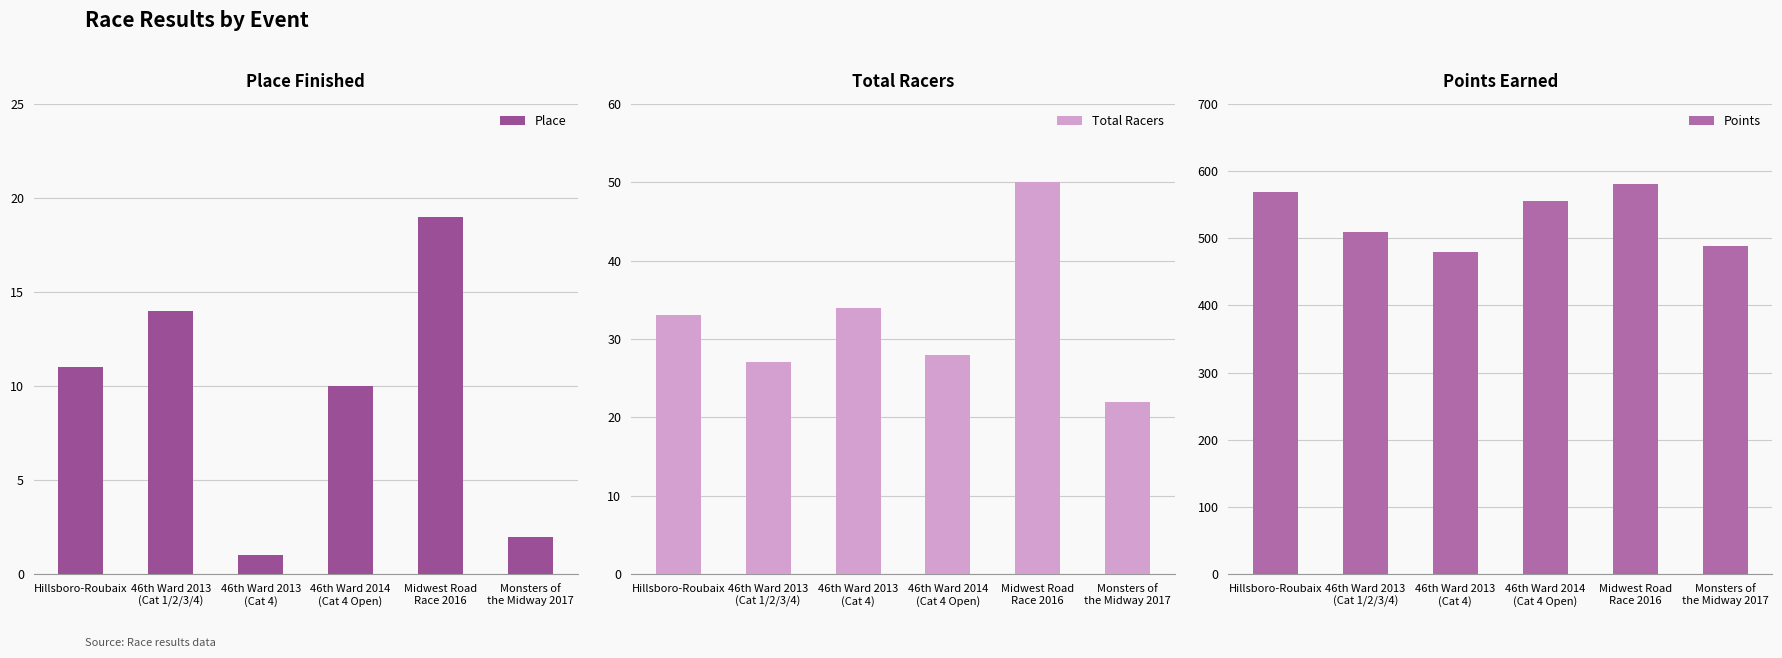

Reading left to right, what are all the values shown in this chart?

Place: Hillsboro-Roubaix=11.0	46th Ward 2013
(Cat 1/2/3/4)=14.0	46th Ward 2013
(Cat 4)=1.0	46th Ward 2014
(Cat 4 Open)=10.0	Midwest Road
Race 2016=19.0	Monsters of
the Midway 2017=2.0
Total Racers: Hillsboro-Roubaix=33.0	46th Ward 2013
(Cat 1/2/3/4)=27.0	46th Ward 2013
(Cat 4)=34.0	46th Ward 2014
(Cat 4 Open)=28.0	Midwest Road
Race 2016=50.0	Monsters of
the Midway 2017=22.0
Points: Hillsboro-Roubaix=568.1	46th Ward 2013
(Cat 1/2/3/4)=509.6	46th Ward 2013
(Cat 4)=478.6	46th Ward 2014
(Cat 4 Open)=555.4	Midwest Road
Race 2016=580.4	Monsters of
the Midway 2017=488.0